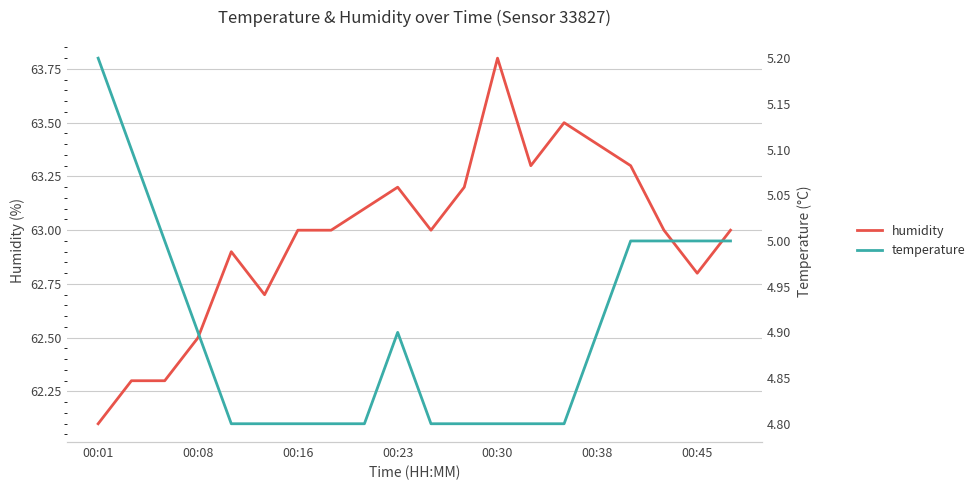

At how many categories does at least one series exceed 16?

20